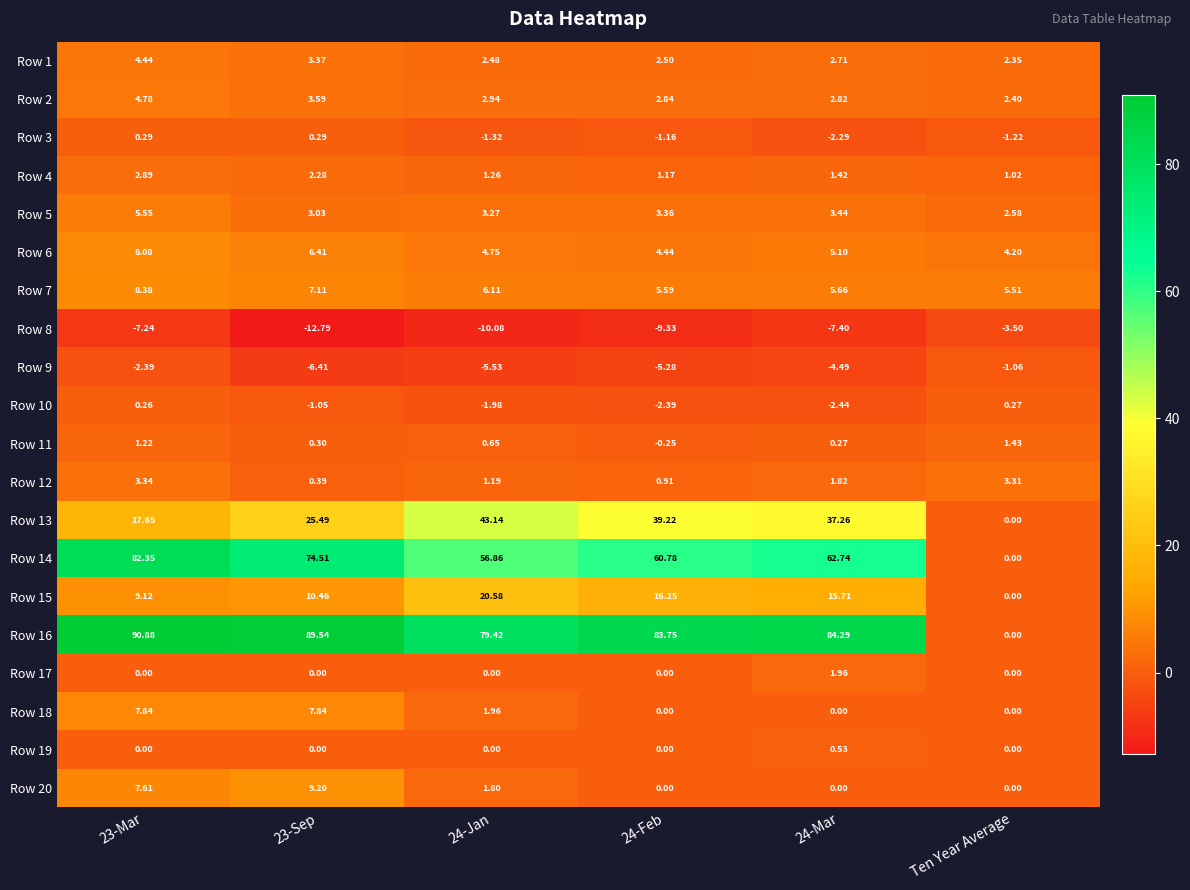

Where is Row 4 nearest to the value 1?

Ten Year Average